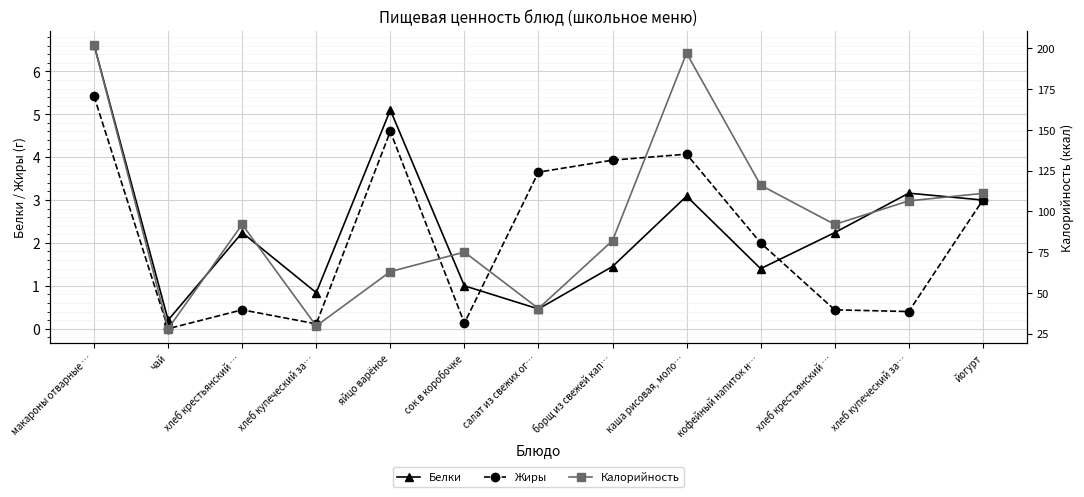

Which series has the widest spread of values?

Калорийность